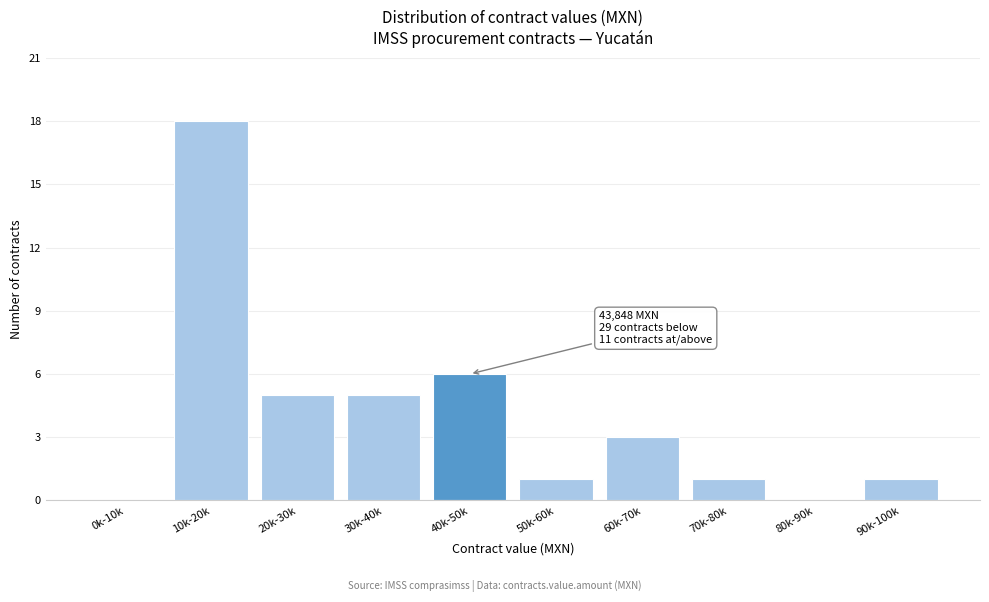

Reading left to right, transcribe all the data shown in this chart.

0k-10k=0	10k-20k=18	20k-30k=5	30k-40k=5	40k-50k=6	50k-60k=1	60k-70k=3	70k-80k=1	80k-90k=0	90k-100k=1